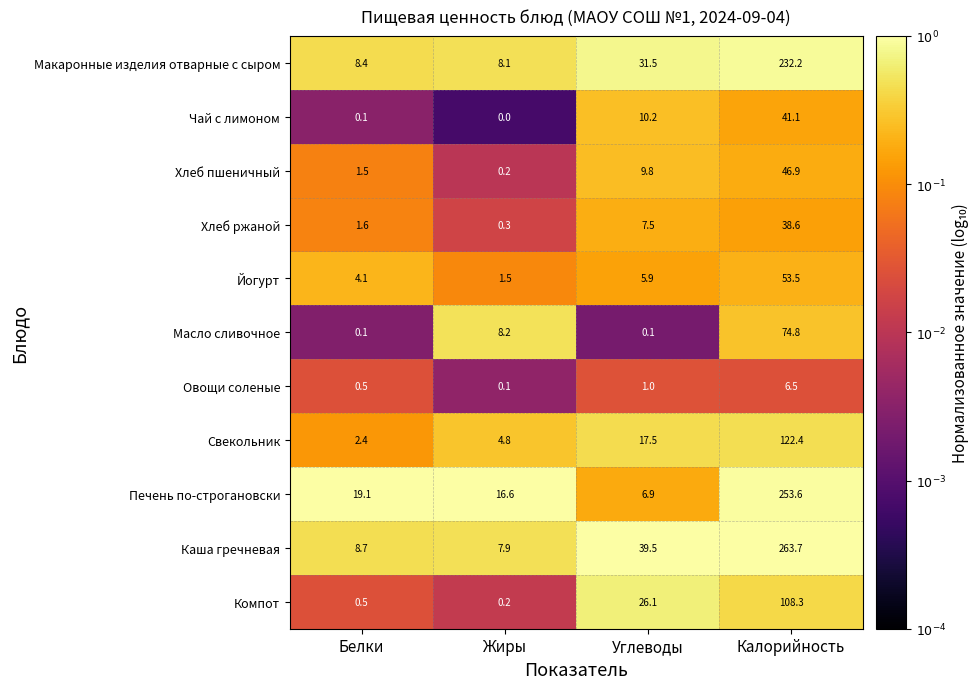

Which category has the highest value across all series?

Калорийность